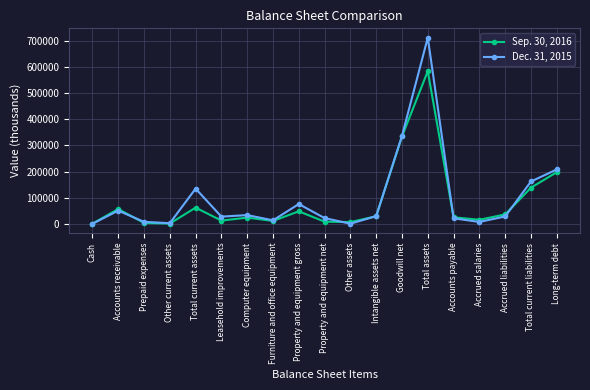

What is the total value across all series at Other current assets?

3536